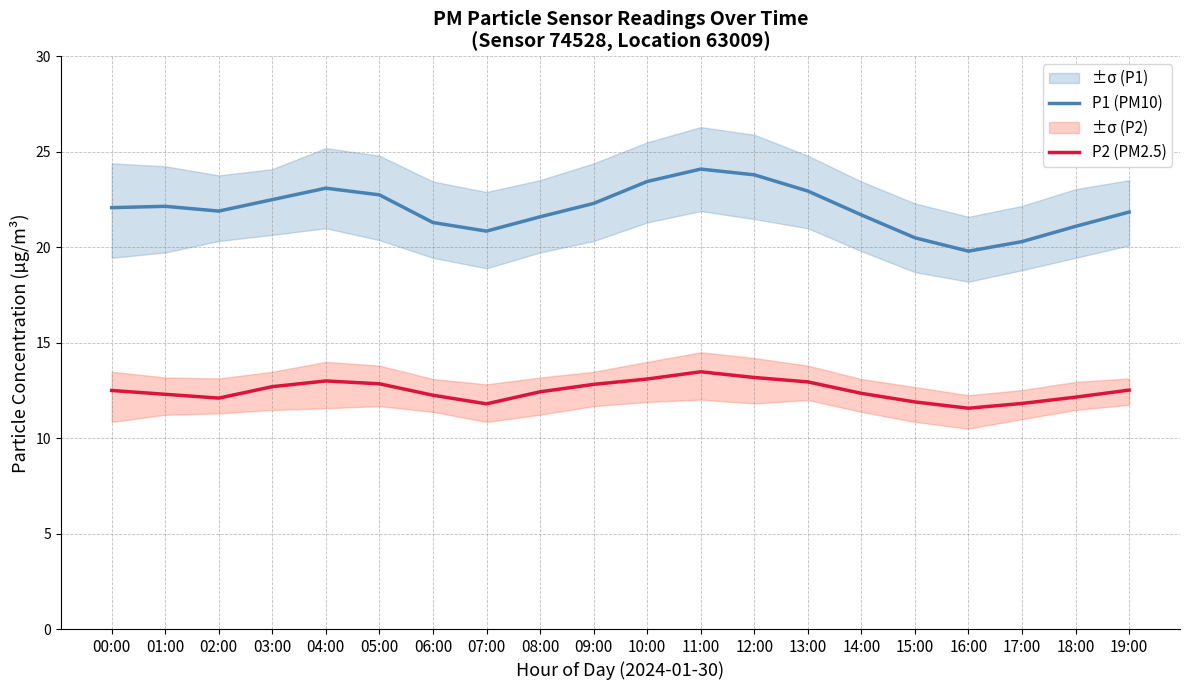

What is the difference between the P2 (PM2.5) values at 17:00 and 04:00?

1.2